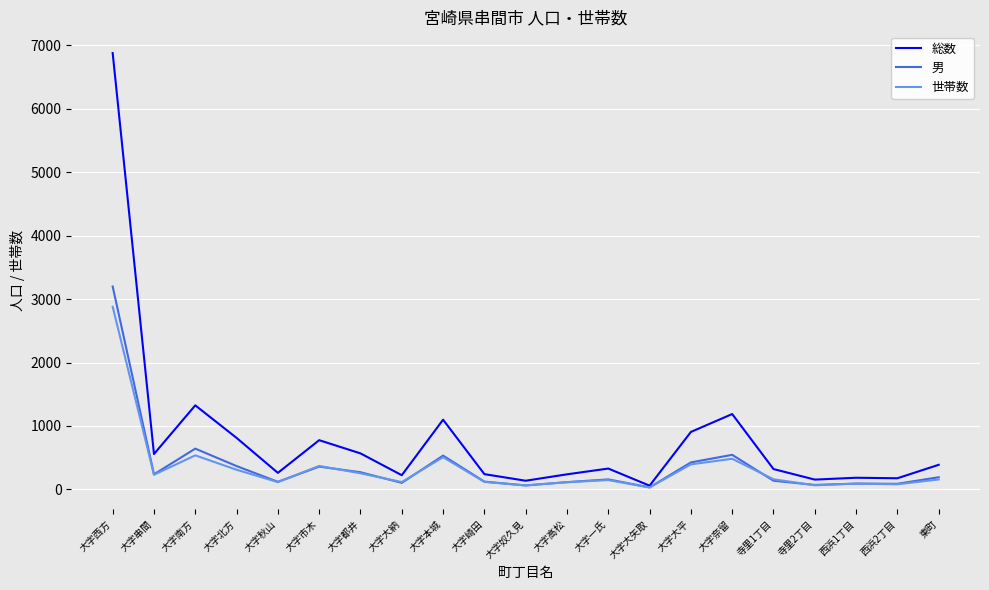

Between 大字南方 and 大字北方, which series saw the biggest shift?

総数